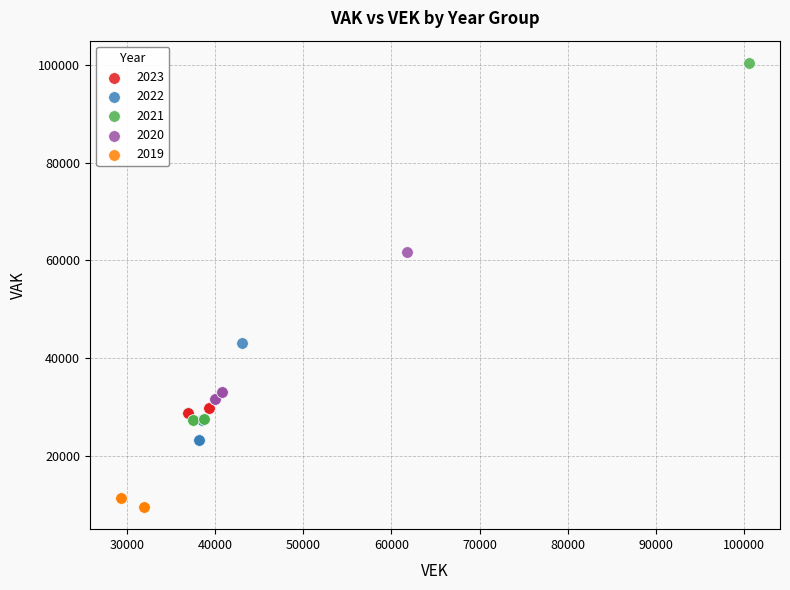

What are all the series names shown in the legend?

2023, 2022, 2021, 2020, 2019